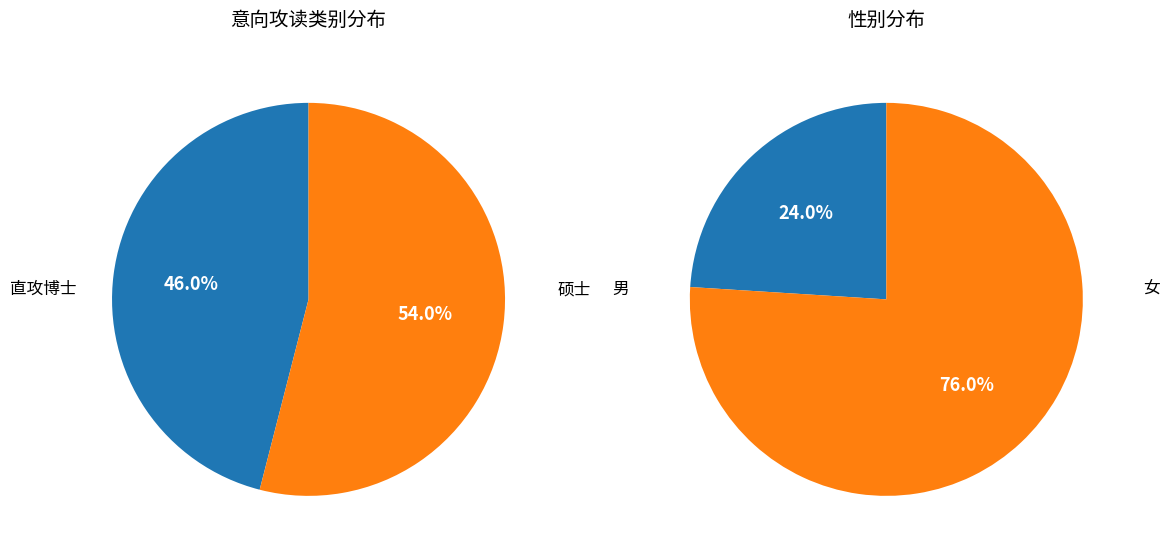

What percentage do 硕士 and 直攻博士 together represent?

100.0%